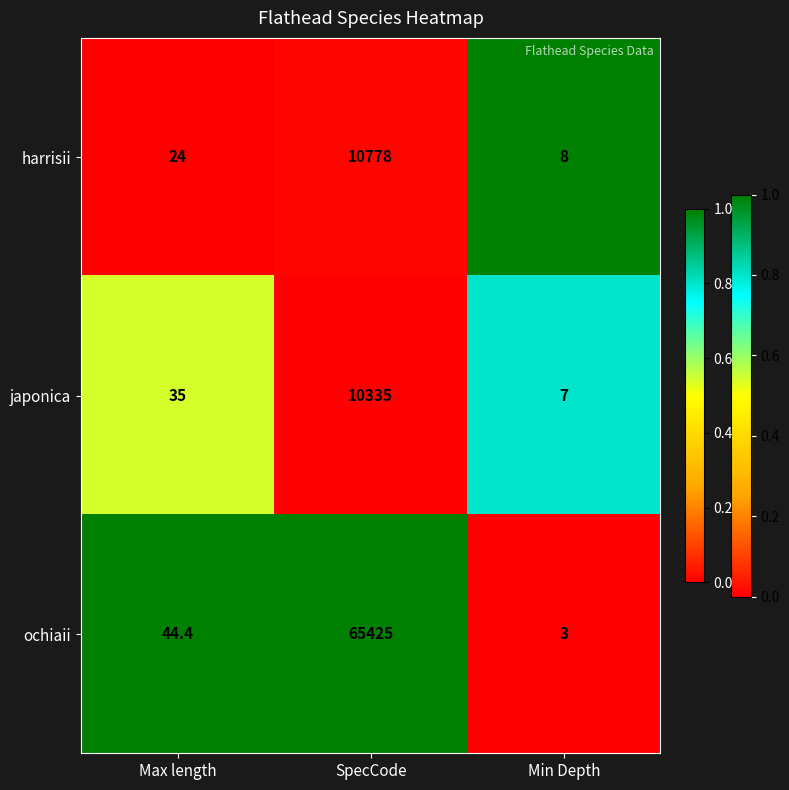

Reading right to left, what are all the values shown in this chart?

harrisii: 8.0	10778.0	24.0
japonica: 7.0	10335.0	35.0
ochiaii: 3.0	65425.0	44.4